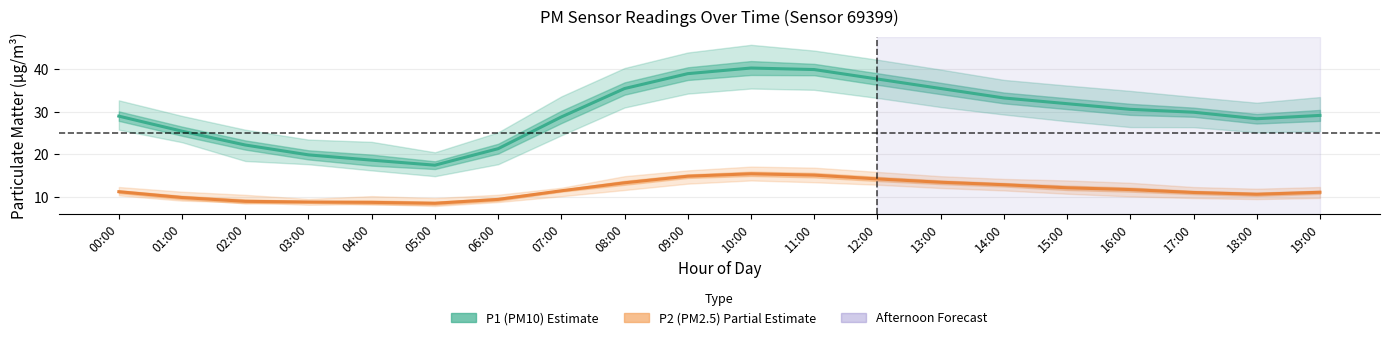

What is the label of the 9th point from the right?

11:00